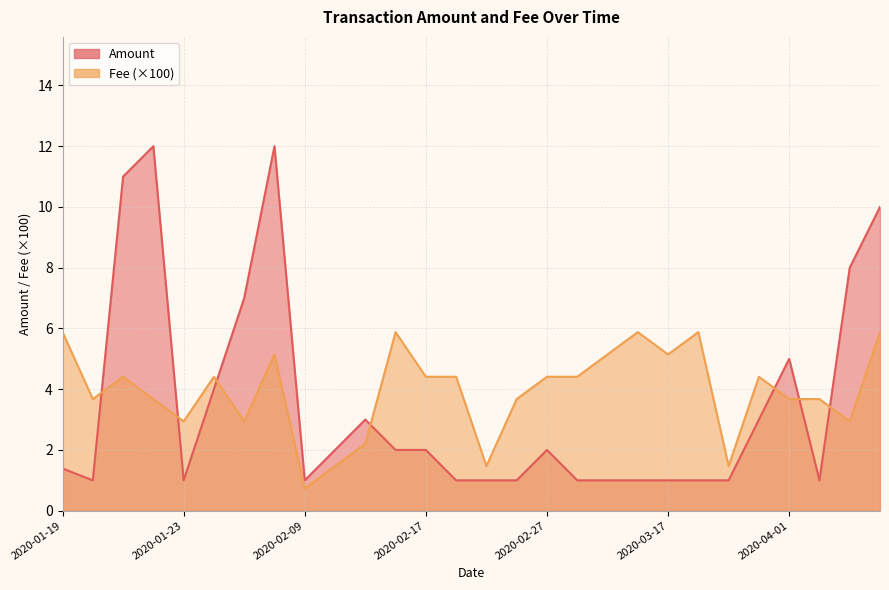

What is the maximum value shown in the chart?

12.0